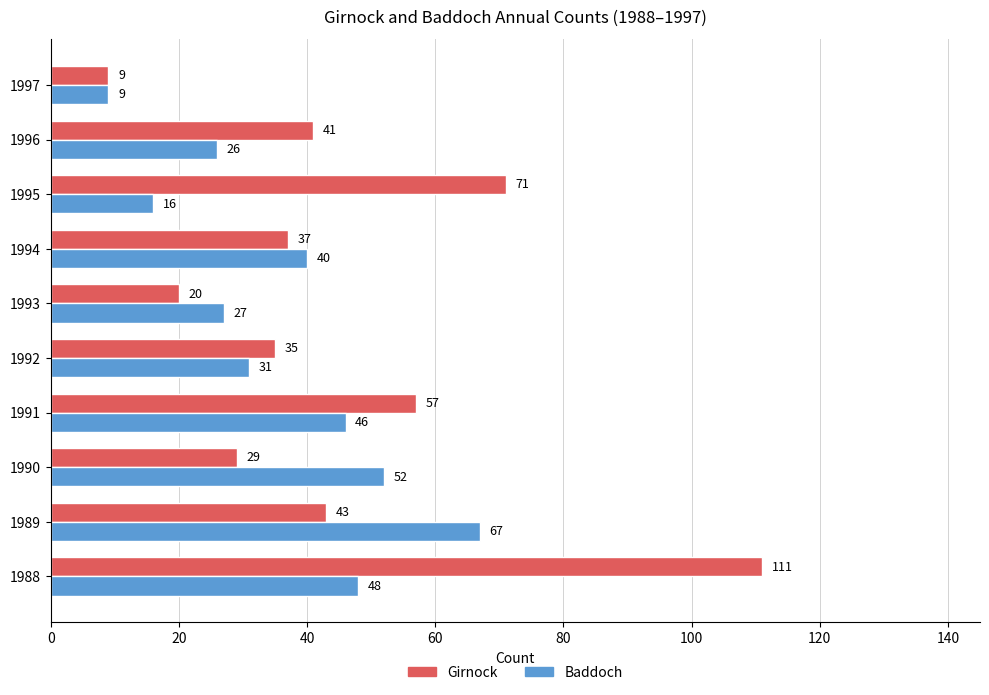

How many data points in Girnock are less than 41?

5